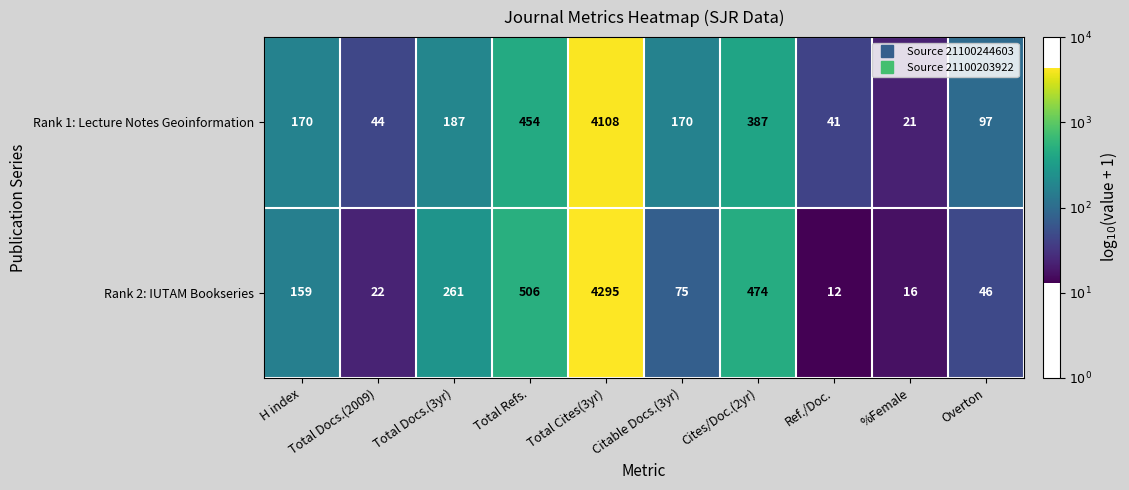

What is the total value across all series at Citable Docs.(3yr)?

245